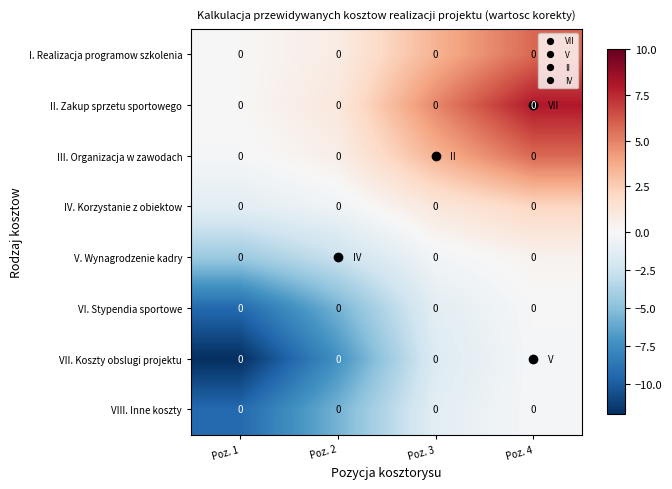

At which label is IV. Korzystanie z obiektow closest to 0?

Poz. 2